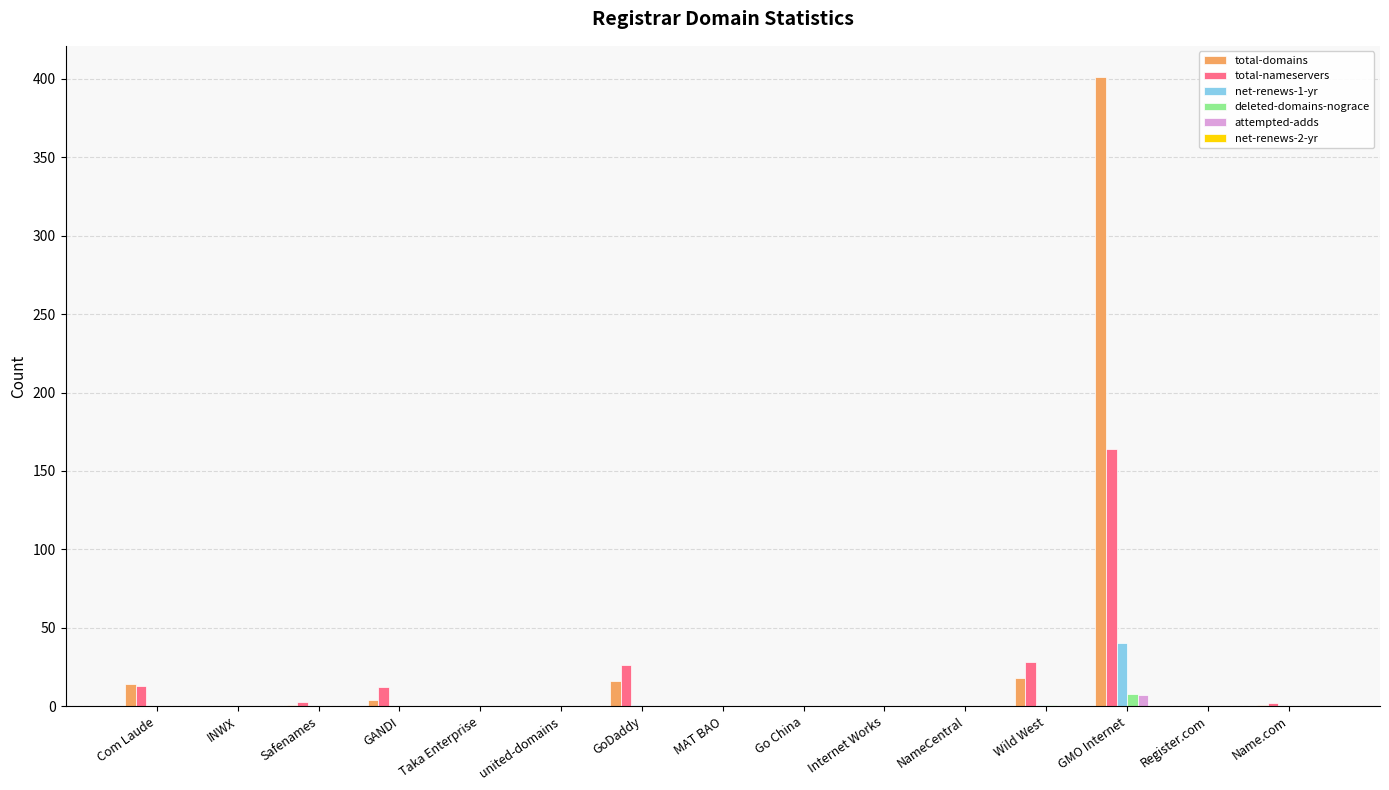

Which series changed the most between united-domains and GMO Internet?

total-domains